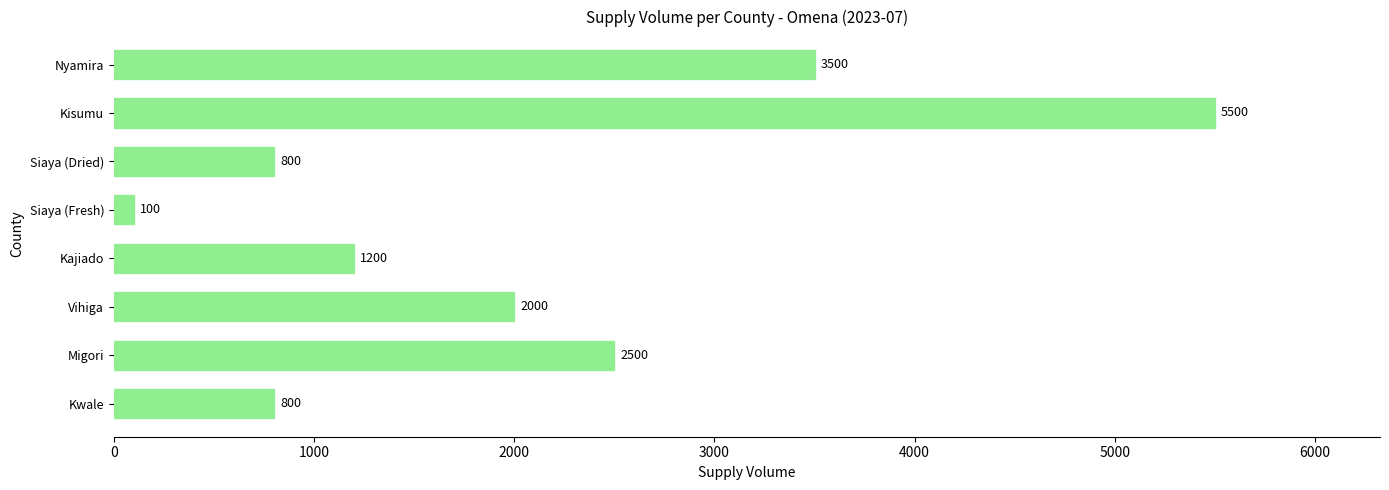

What is the sum of all values?

16400